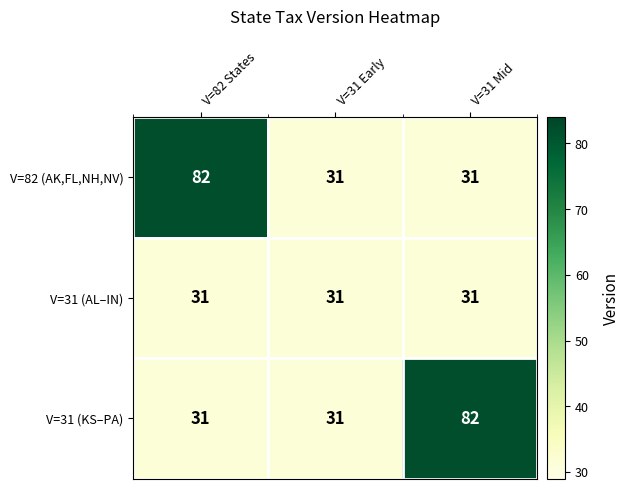

What is the sum of all V=31 (AL–IN) values?

93